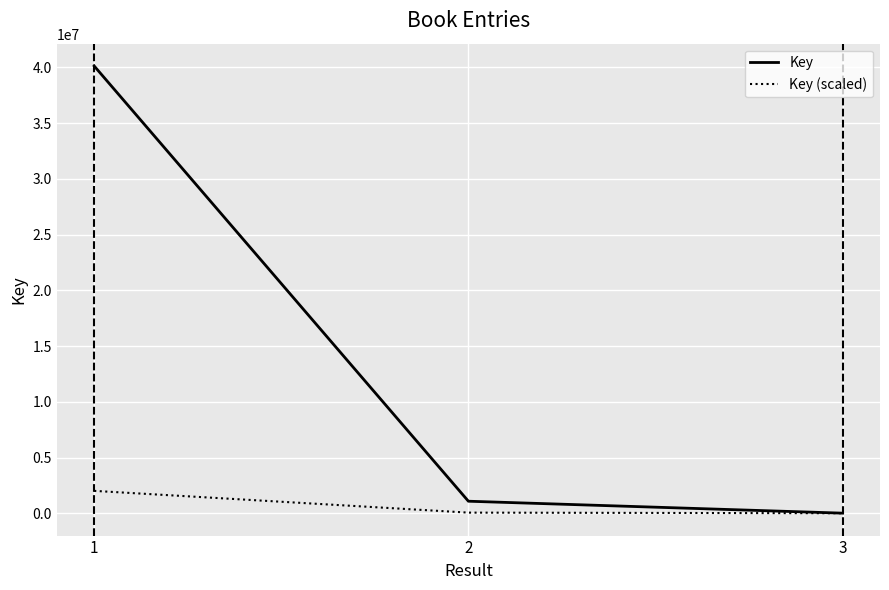

List the series in order of their peak value, highest first.

Key, Key (scaled)